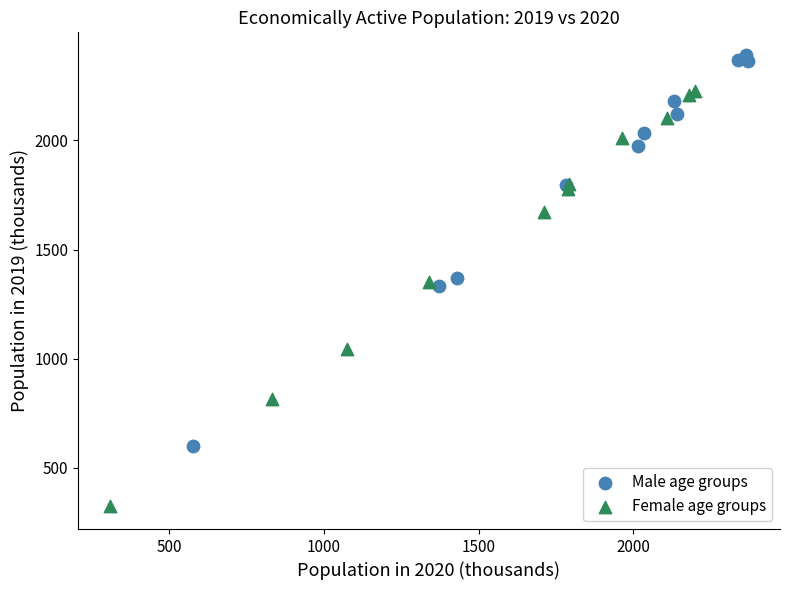

Which series reaches the maximum Y coordinate?

Male age groups